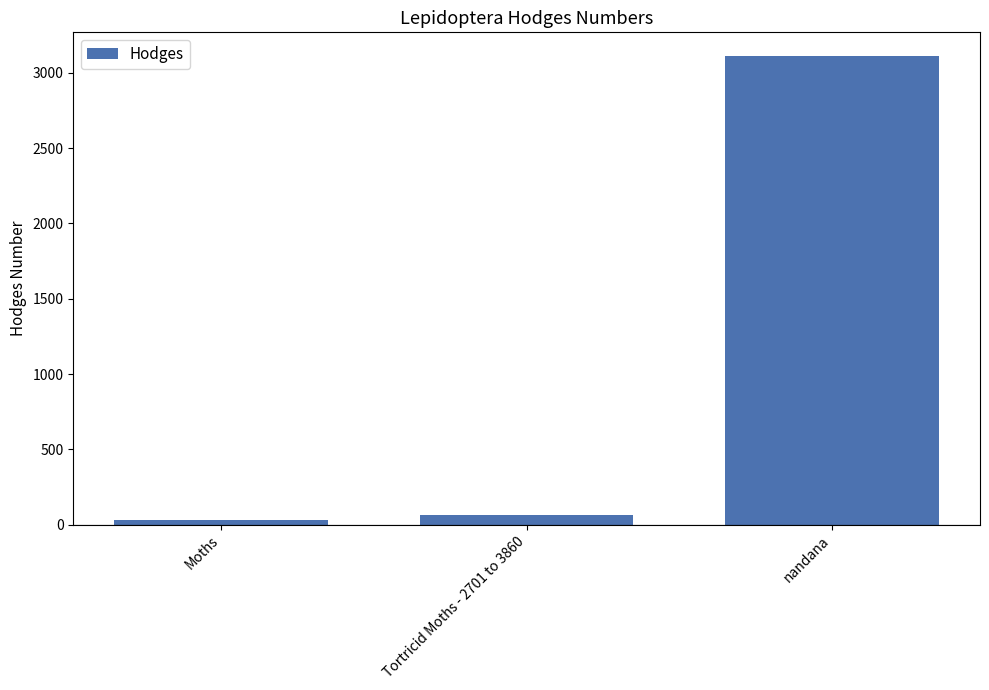

What is the change in value from Tortricid Moths - 2701 to 3860 to nandana?

+3049.9